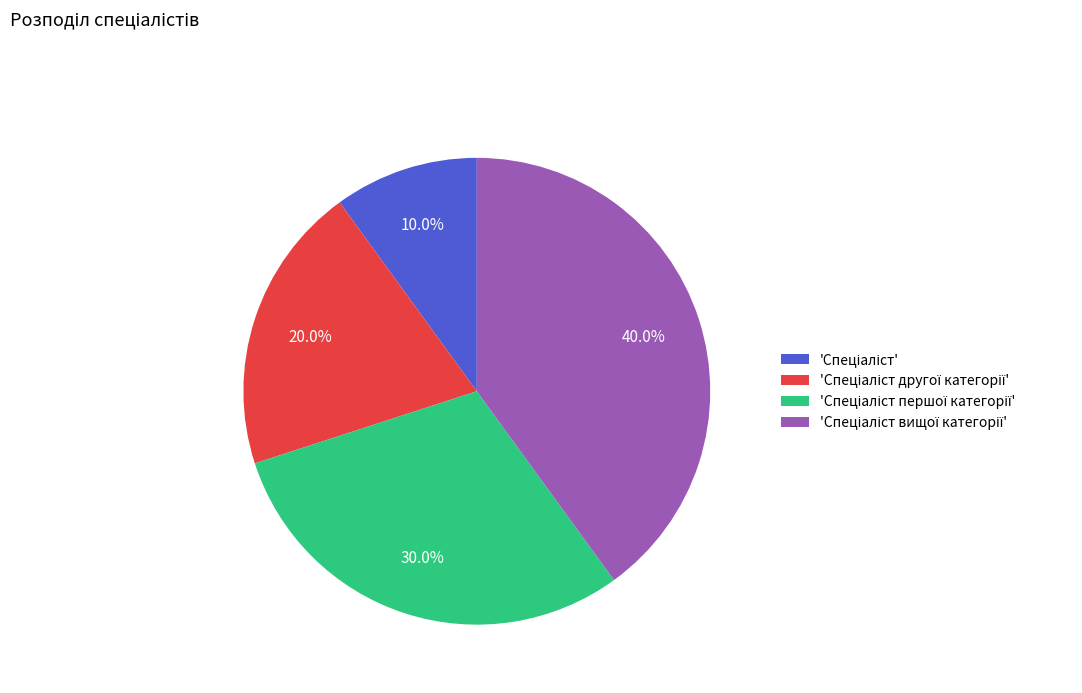

Does any single category account for the majority?

No